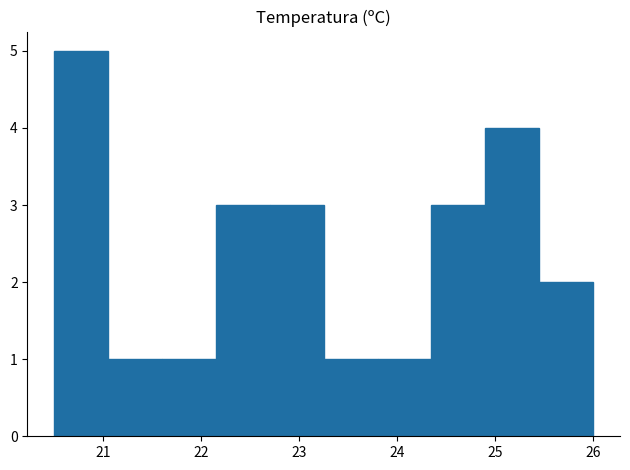

How tall is the bar that spans 22.70 to 23.25 on the x-axis? Neither the bar edges nor the heights are printed on the chart, so give them approximately, as read against the axes.

3